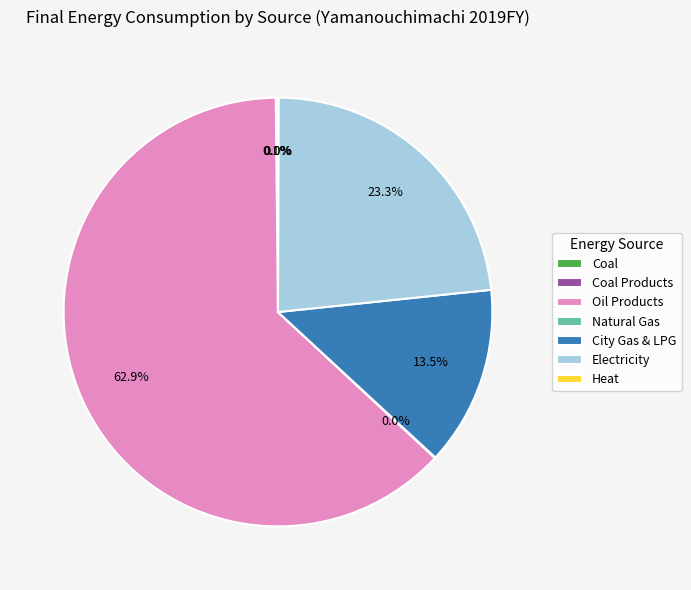

Is there a majority slice in this chart?

Yes